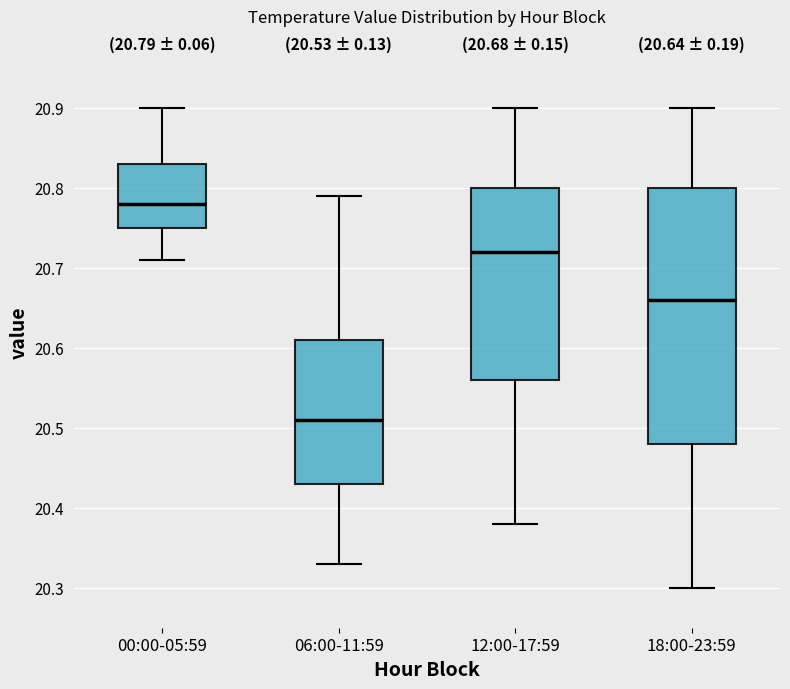

Comparing the boxes themselves (not the whiskers), which one is the tallest?

18:00-23:59